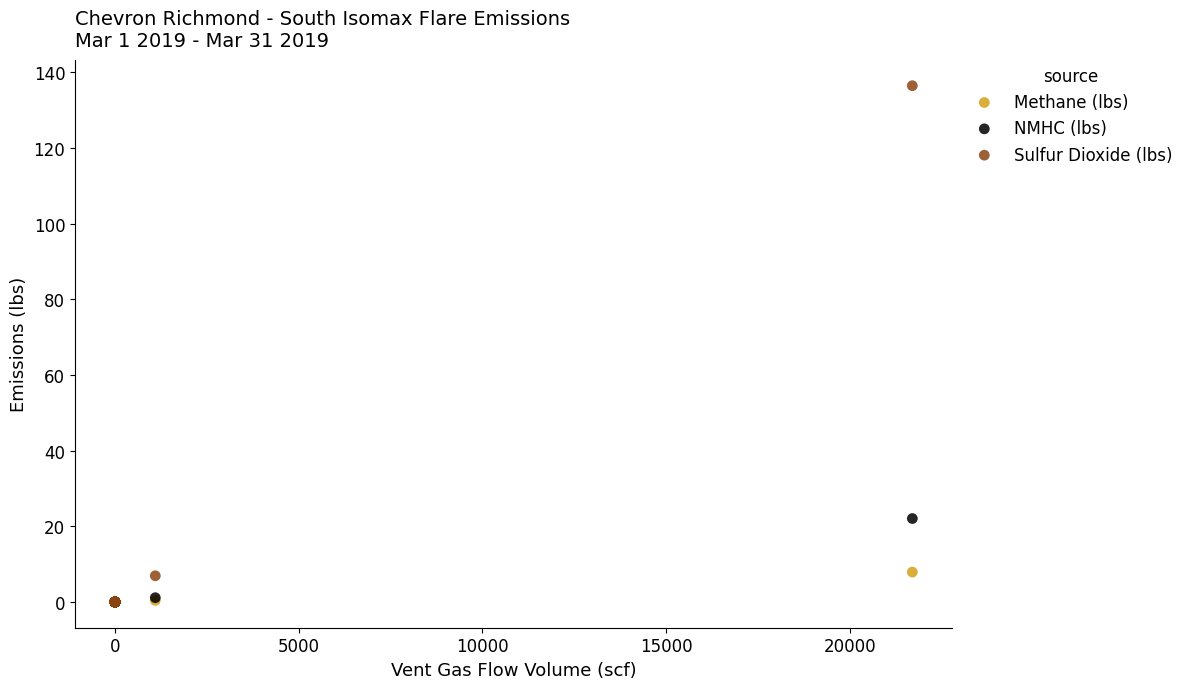

Across all series, what Y value is closest to 68?

22.0